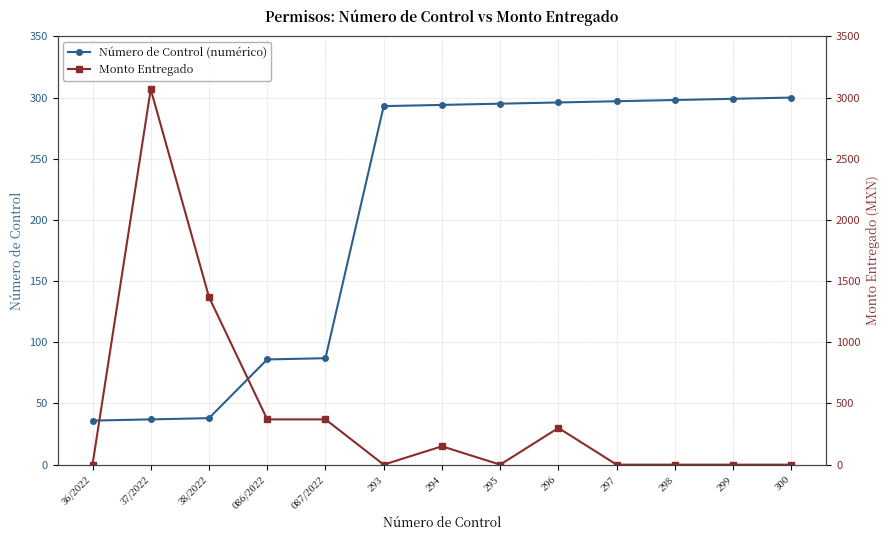

Which series has the largest total across all categories?

Monto Entregado